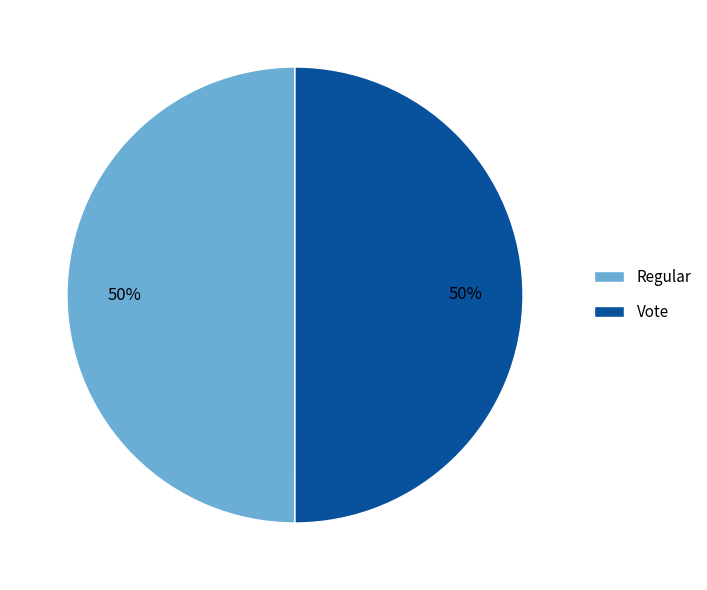

True or false: Regular accounts for 43% of the total.

False